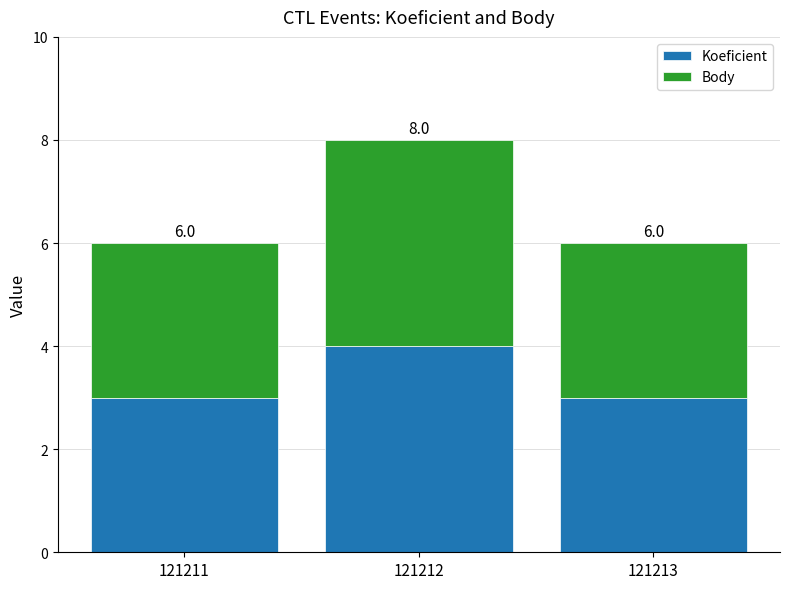

At how many categories does at least one series exceed 3?

1